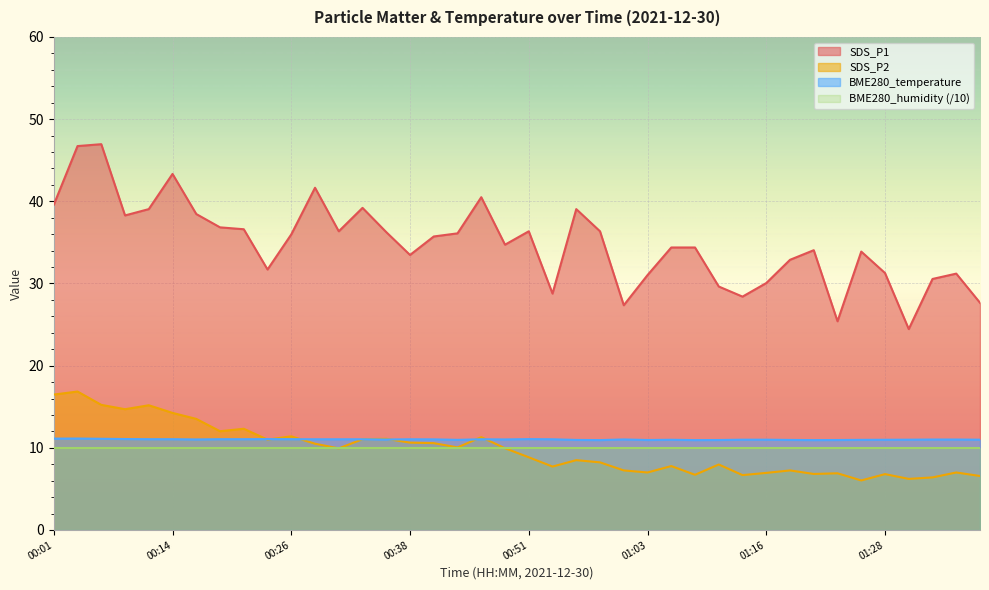

What position from the left is 00:24?

10